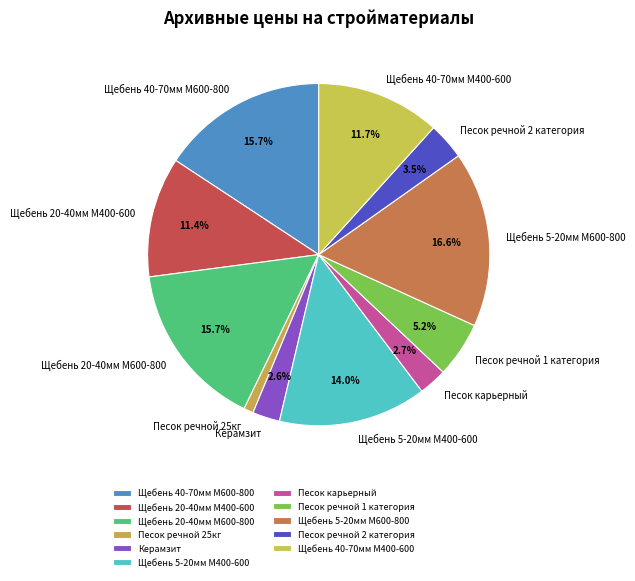

What portion of the pie excludes Песок речной 2 категория?

96.5%